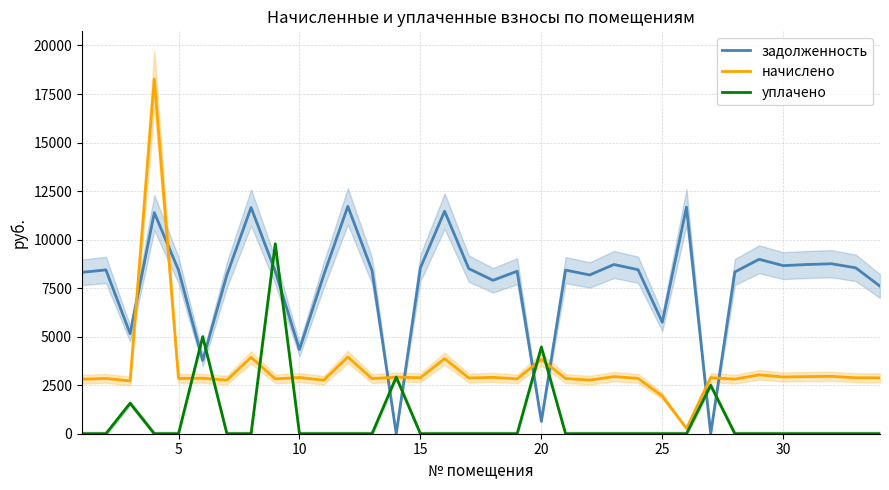

How many intersections are there between задолженность and начислено?

8